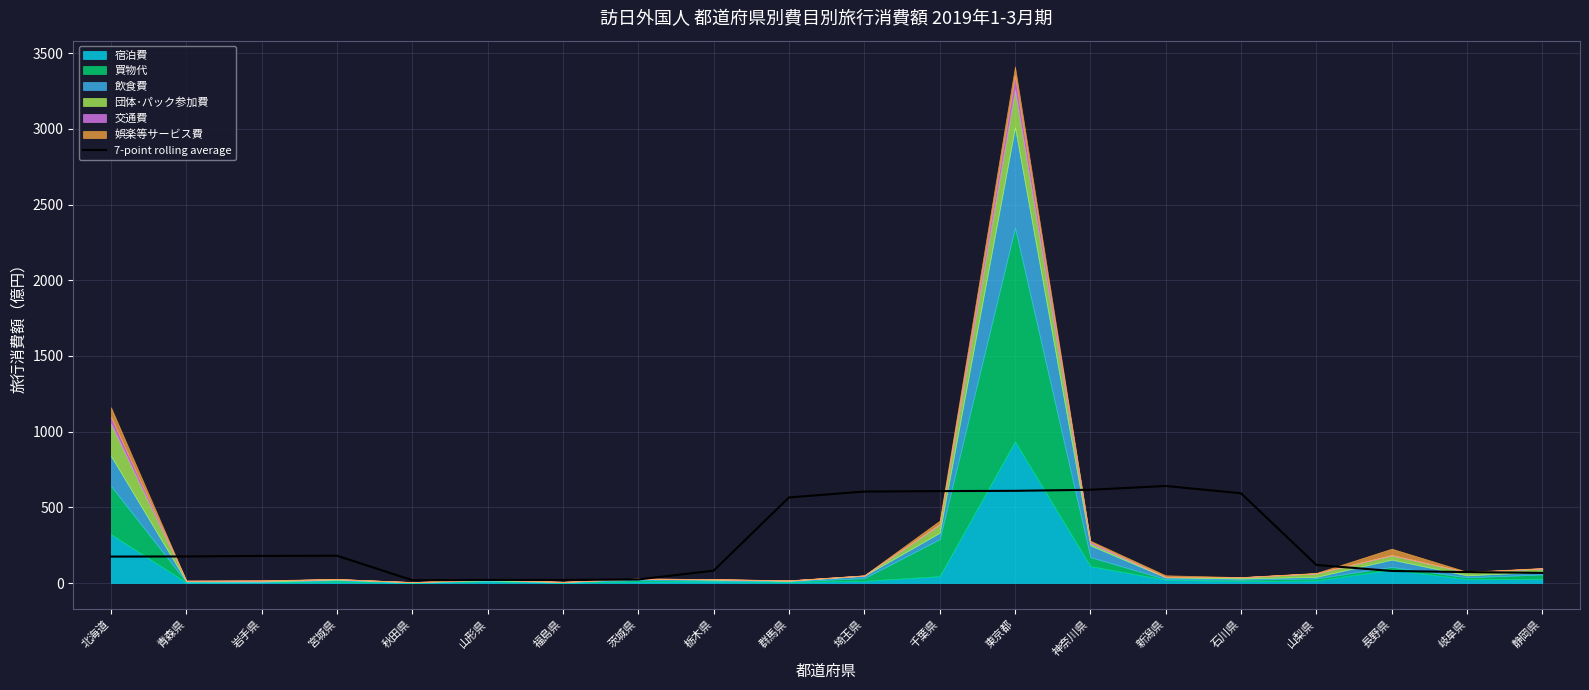

What position from the left is 石川県?

16